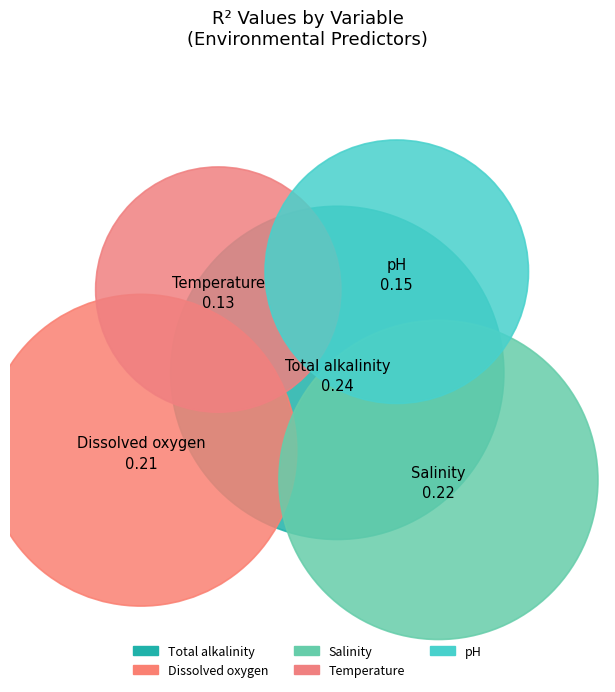

To the nearest percent, what portion does Salinity represent?

23%